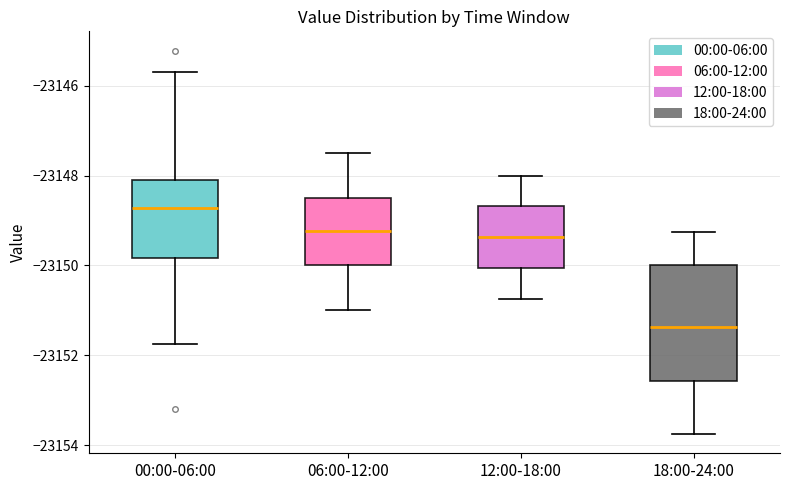

Reading left to right, transcribe this box plot: for each box, give where its median line is, the range the box spans, and where its two whiskers end, as read against the y-axis. The values are not printed on the chart, so give them approximately, as read against the axis.

00:00-06:00: median -23148.8, box -23149.8 to -23148.0, whiskers -23151.8 to -23145.6
06:00-12:00: median -23149.2, box -23150.0 to -23148.4, whiskers -23151.0 to -23147.4
12:00-18:00: median -23149.4, box -23150.0 to -23148.6, whiskers -23150.8 to -23148.0
18:00-24:00: median -23151.4, box -23152.6 to -23150.0, whiskers -23153.8 to -23149.2